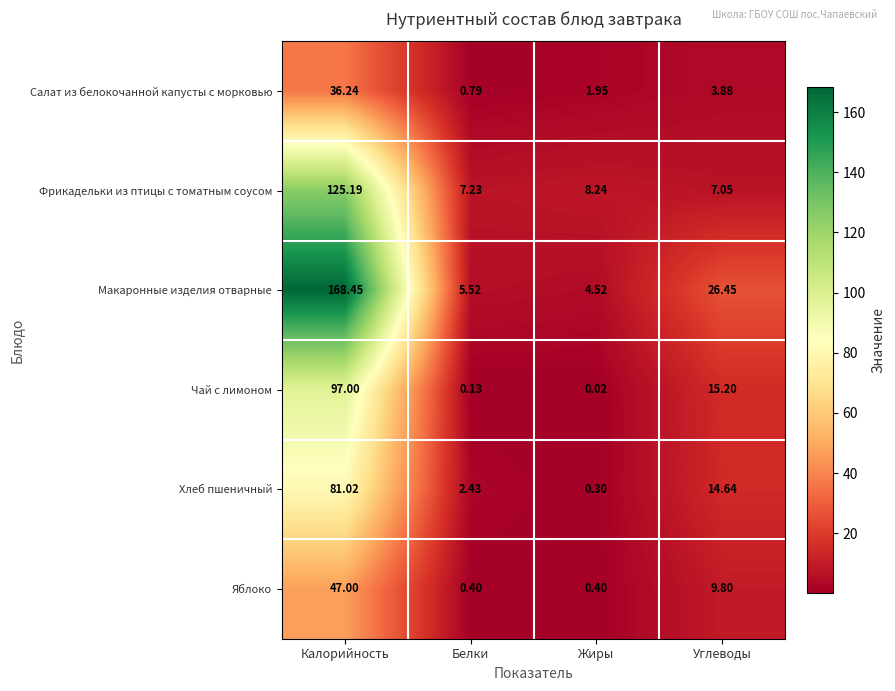

Which category has the highest value across all series?

Калорийность